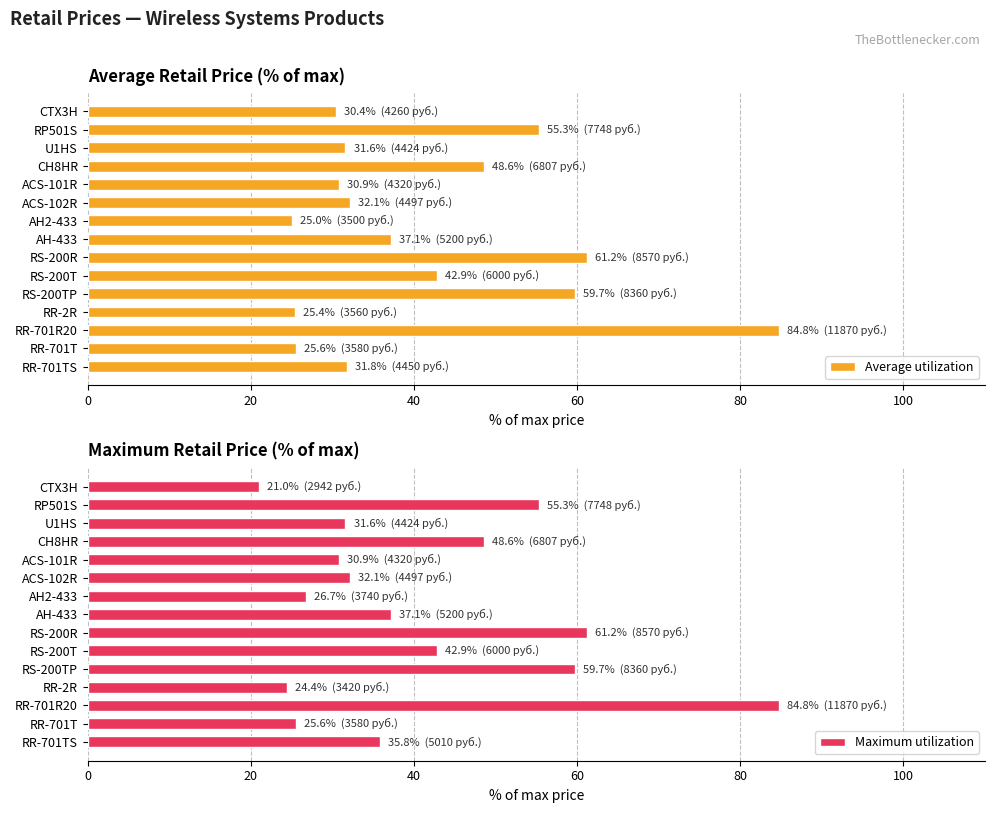

Does the chart contain any negative values?

No